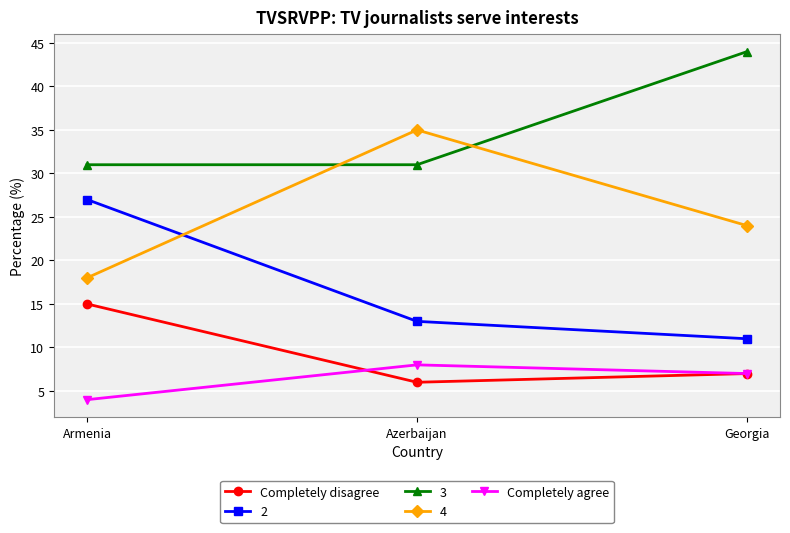

What is the sum of all Completely agree values?

19